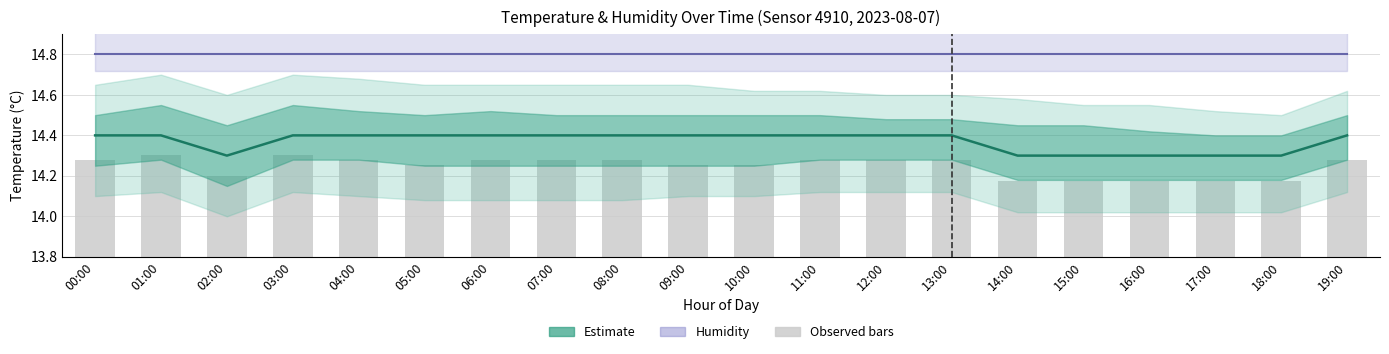

Is it true that Humidity (scaled) equals 14.8 at 12:00?

True